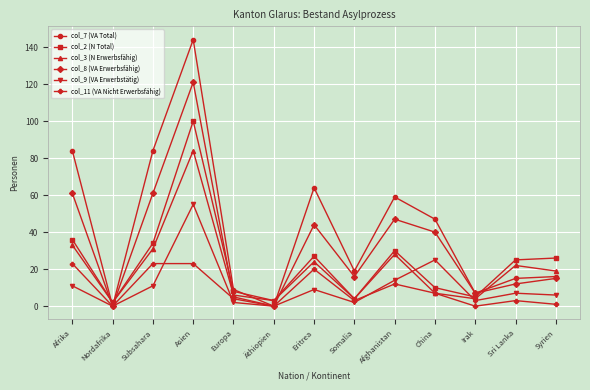

How many interior local valleys does the col_8 (VA Erwerbsfähig) series have?

4